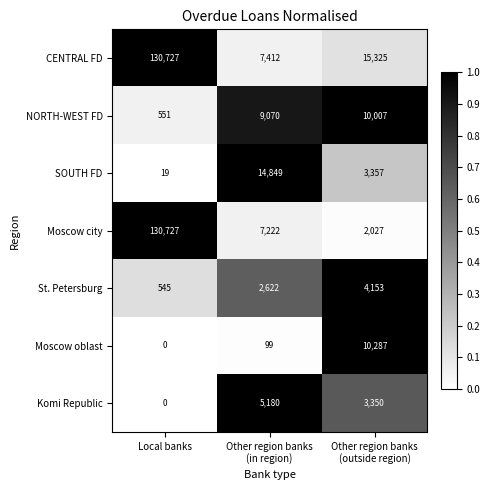

True or false: CENTRAL FD has a value of 130727 at Local banks.

True